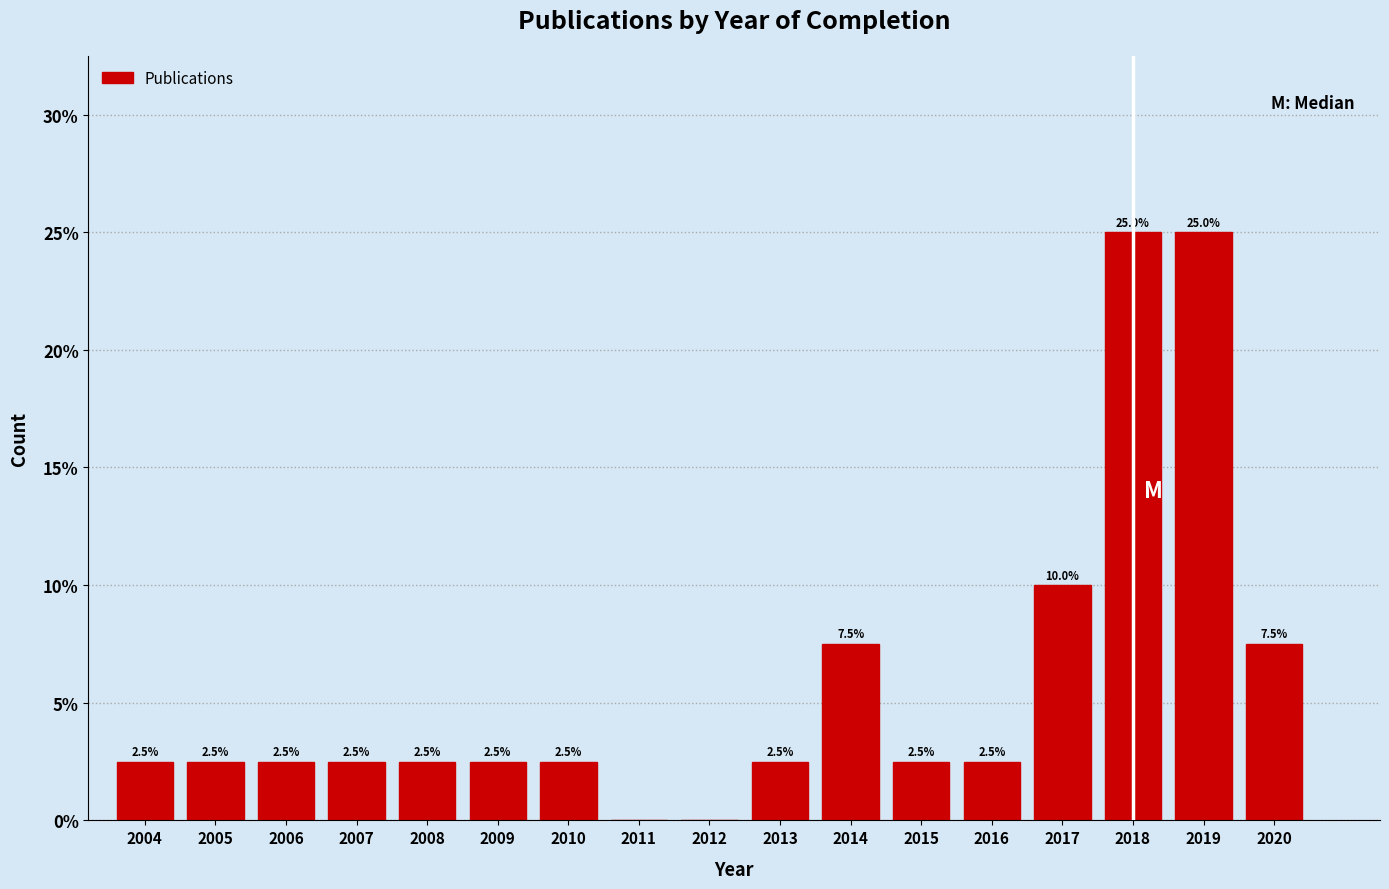

Reading right to left, transcribe all the data shown in this chart.

2020=7.5	2019=25.0	2018=25.0	2017=10.0	2016=2.5	2015=2.5	2014=7.5	2013=2.5	2012=0.0	2011=0.0	2010=2.5	2009=2.5	2008=2.5	2007=2.5	2006=2.5	2005=2.5	2004=2.5